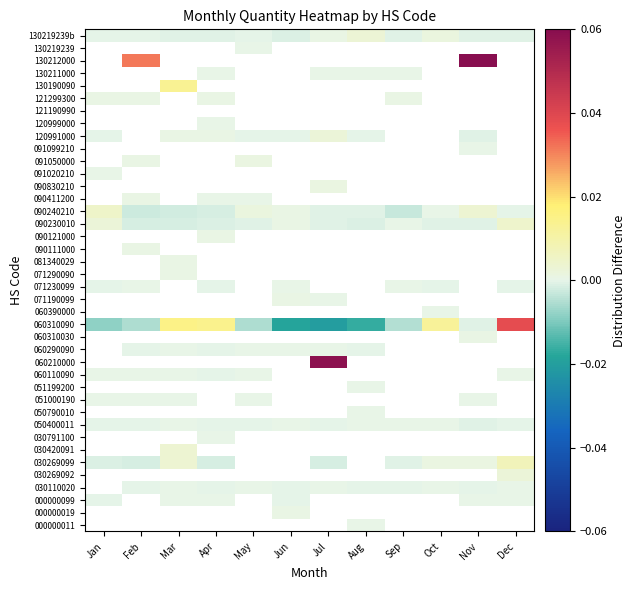

The 120991000 series shows -0.0 at May. True or false?

True